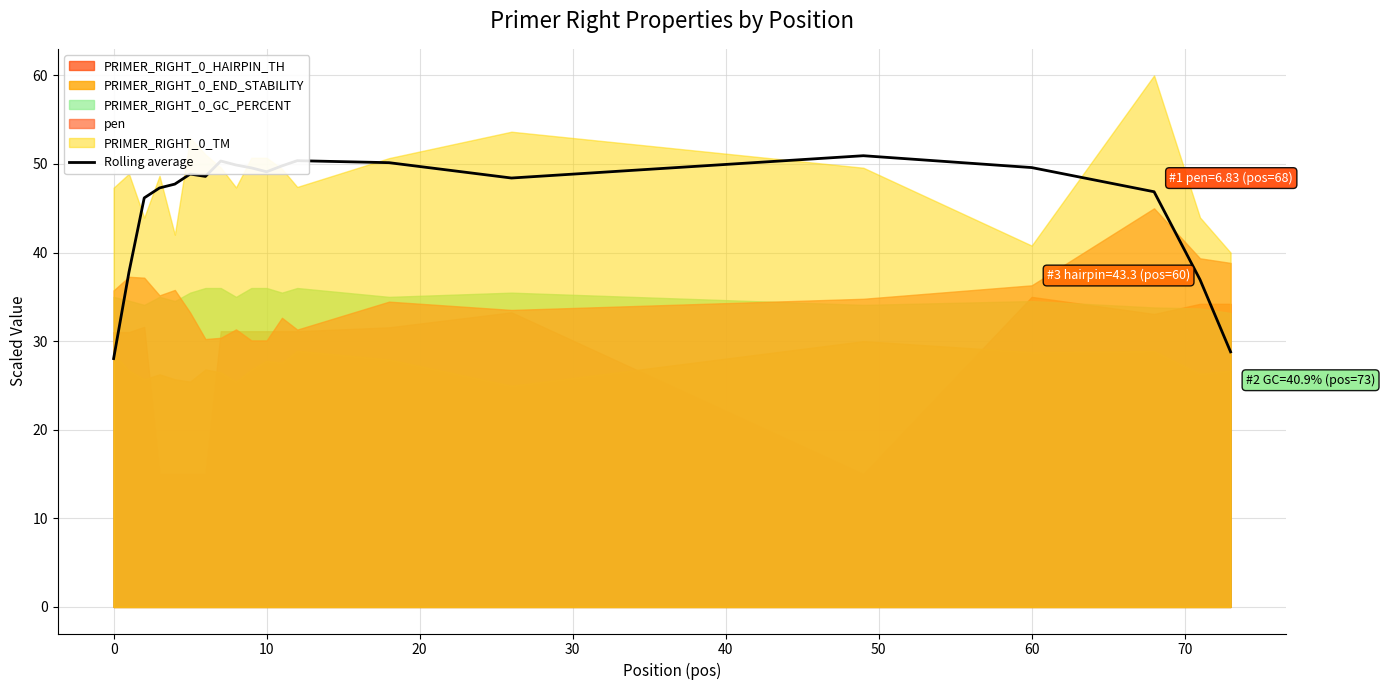

What is the highest value of the Rolling average series?

50.9